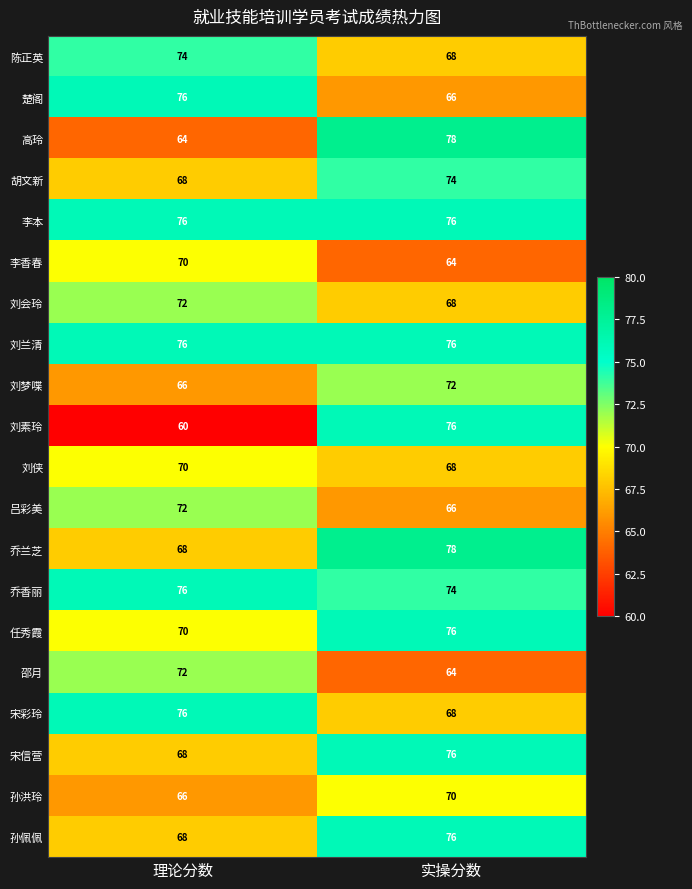

At which category does the chart reach its minimum across all series?

理论分数